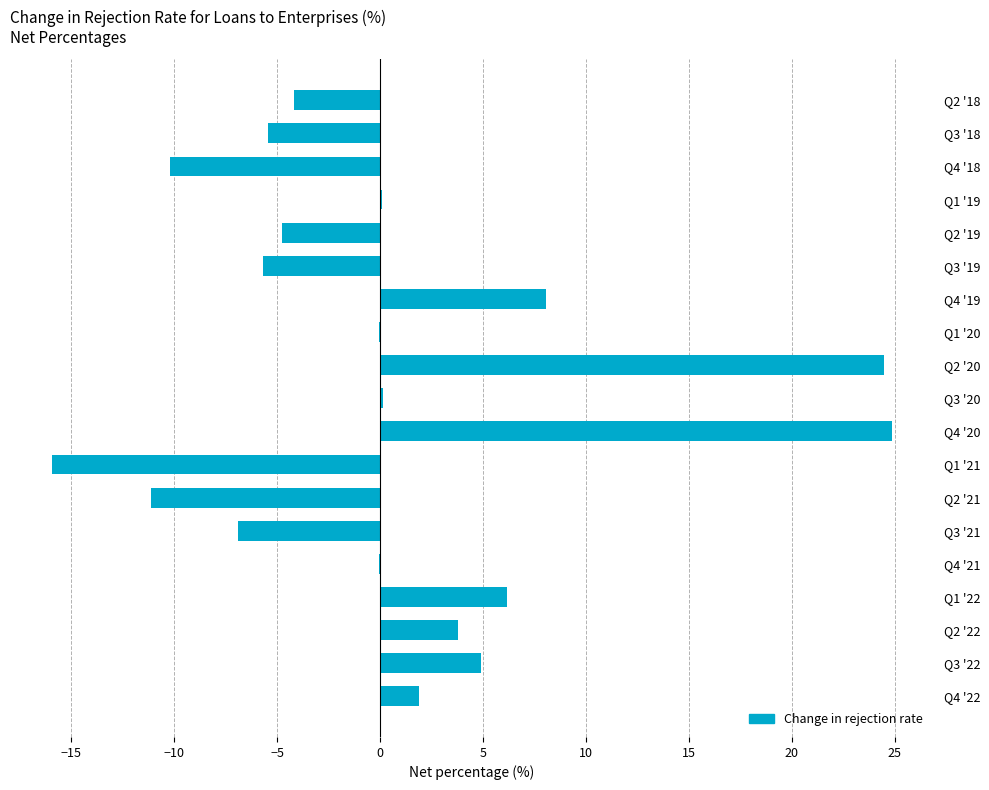

How many series are shown in this chart?

1